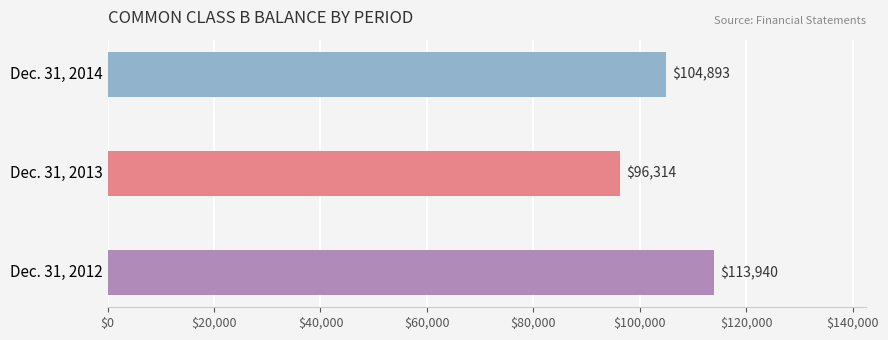

What is the smallest value displayed?

96314